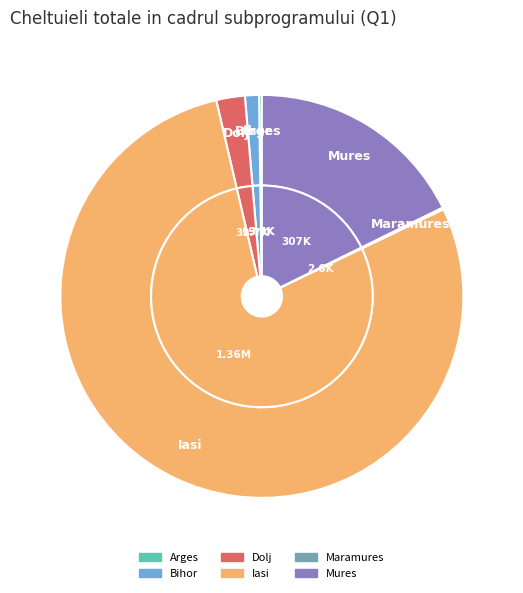

How many segments does this pie chart have?

6